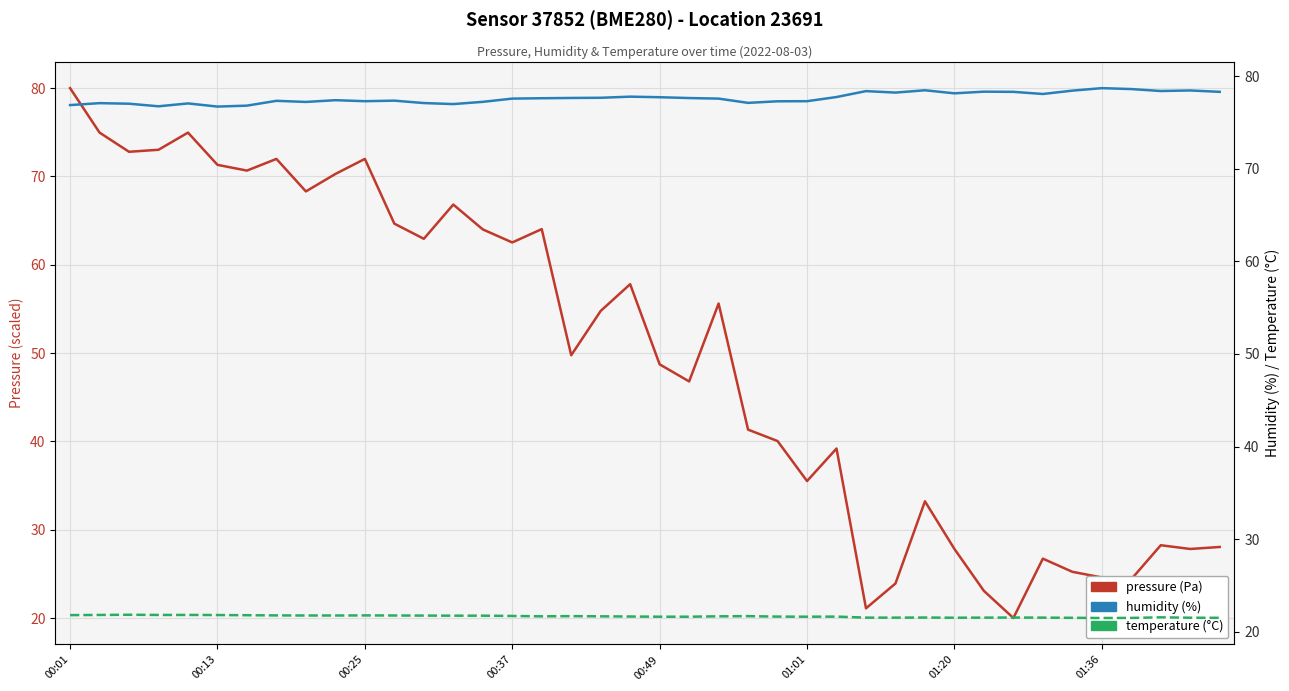

What is the total value across all series at 34?

125.2